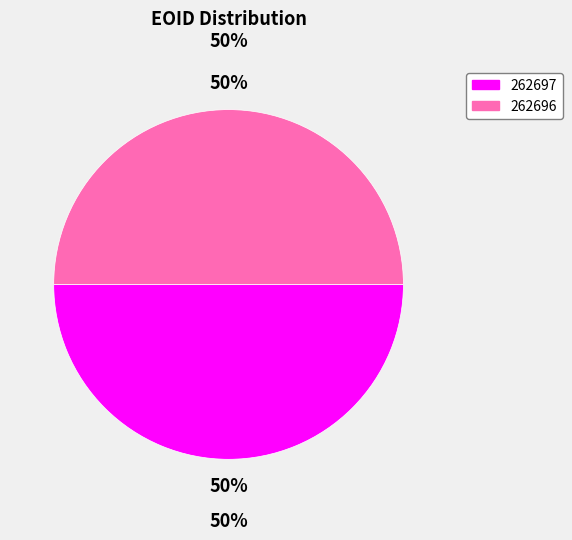

Rank the categories by value from highest to lowest.

262697, 262696